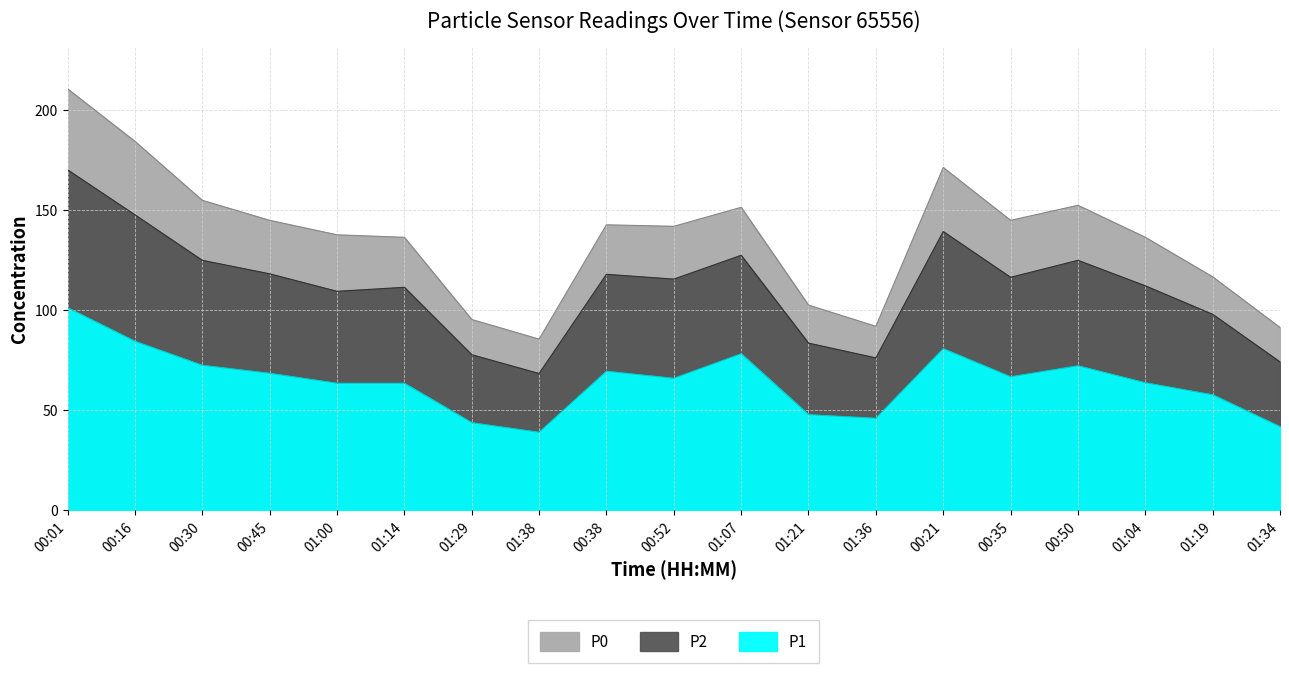

Which series changed the most between 01:04 and 01:19?

P2